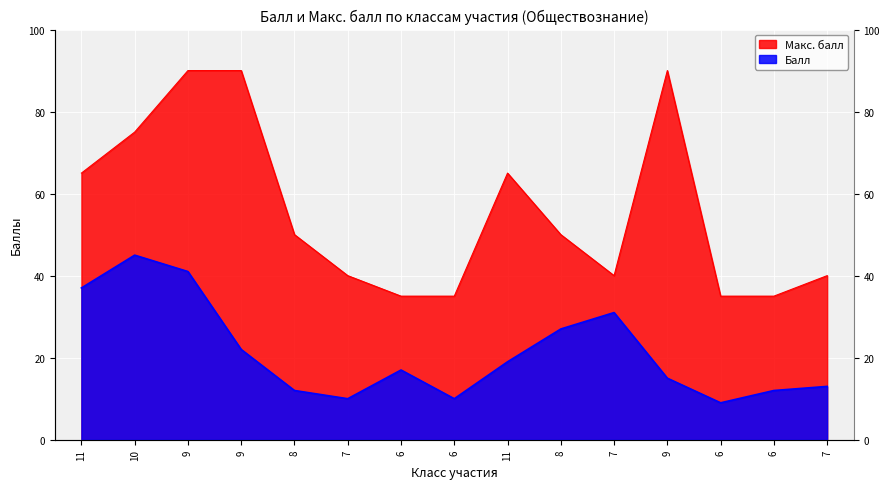

Which series has the widest spread of values?

Макс. балл